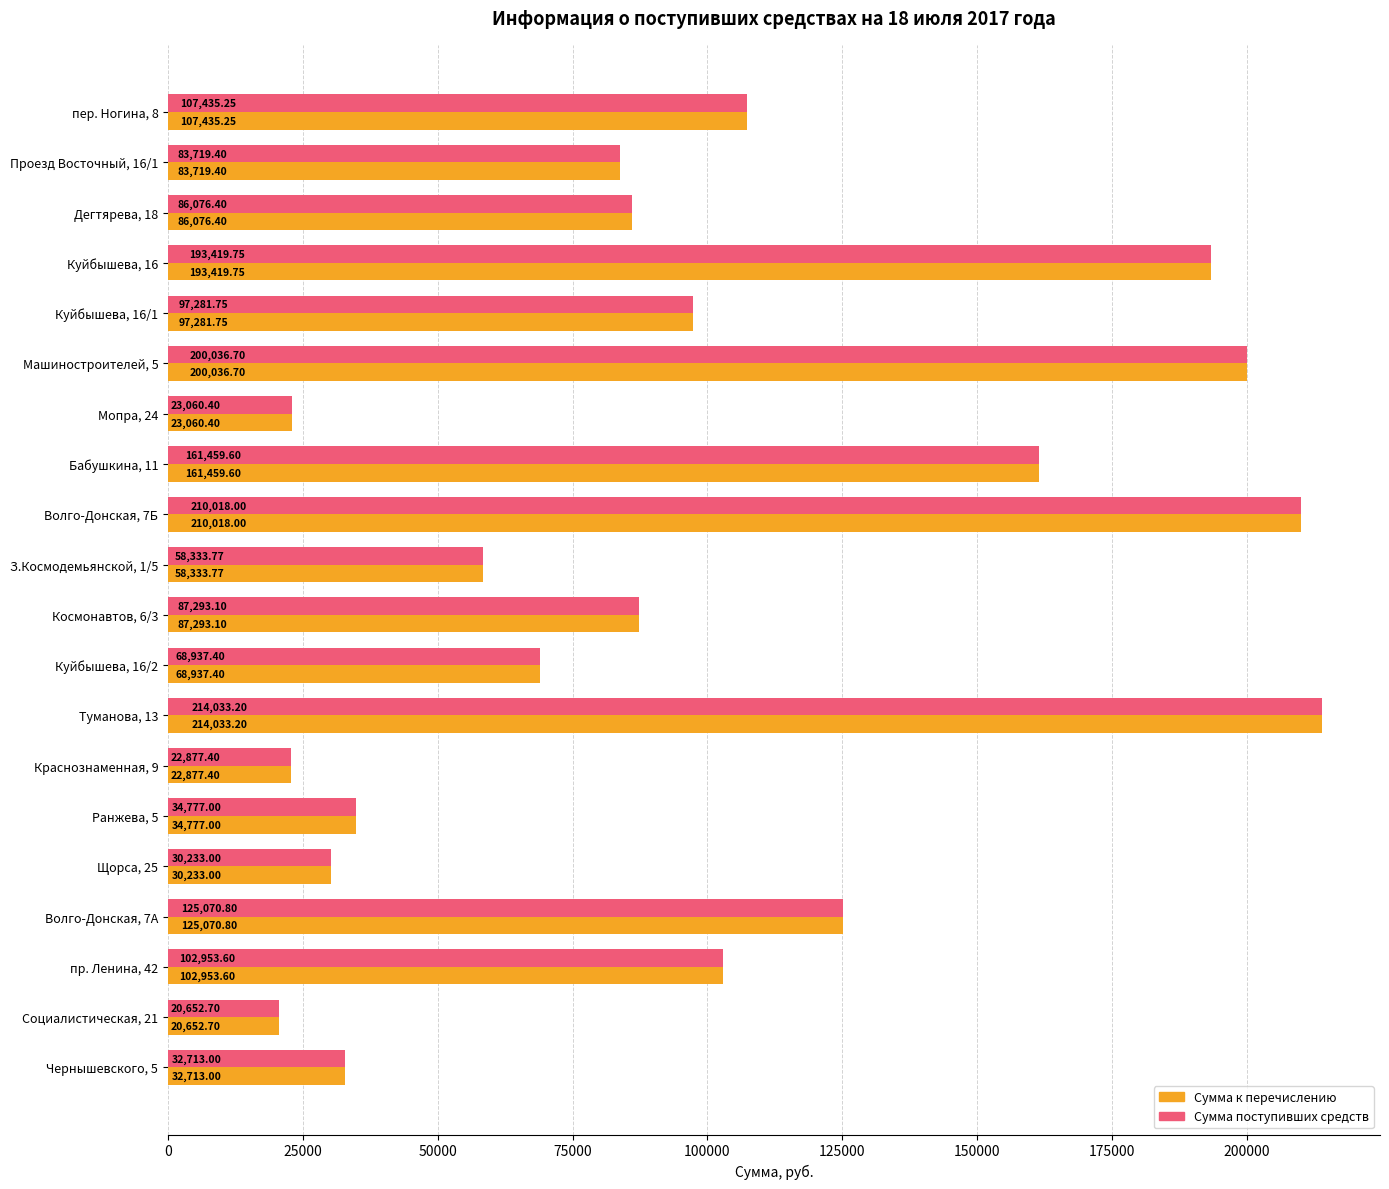

What is the lowest value of the Сумма поступивших средств series?

20652.7